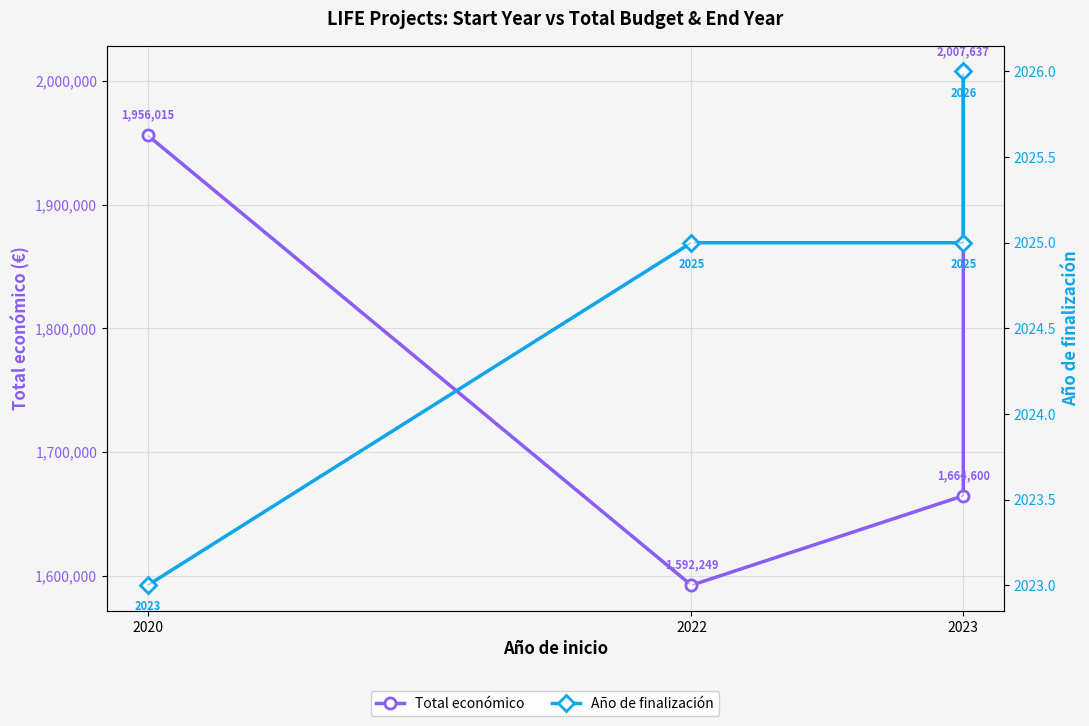

What is the label of the 2nd point from the right?

2023